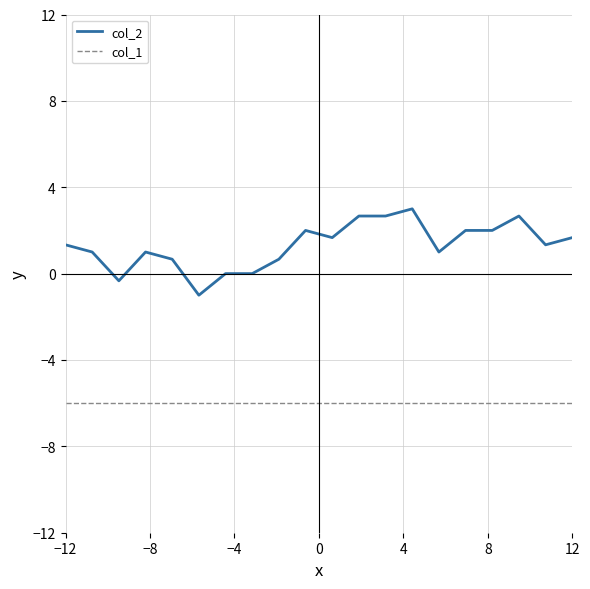

What is the sum of all col_1 values?

-120.0